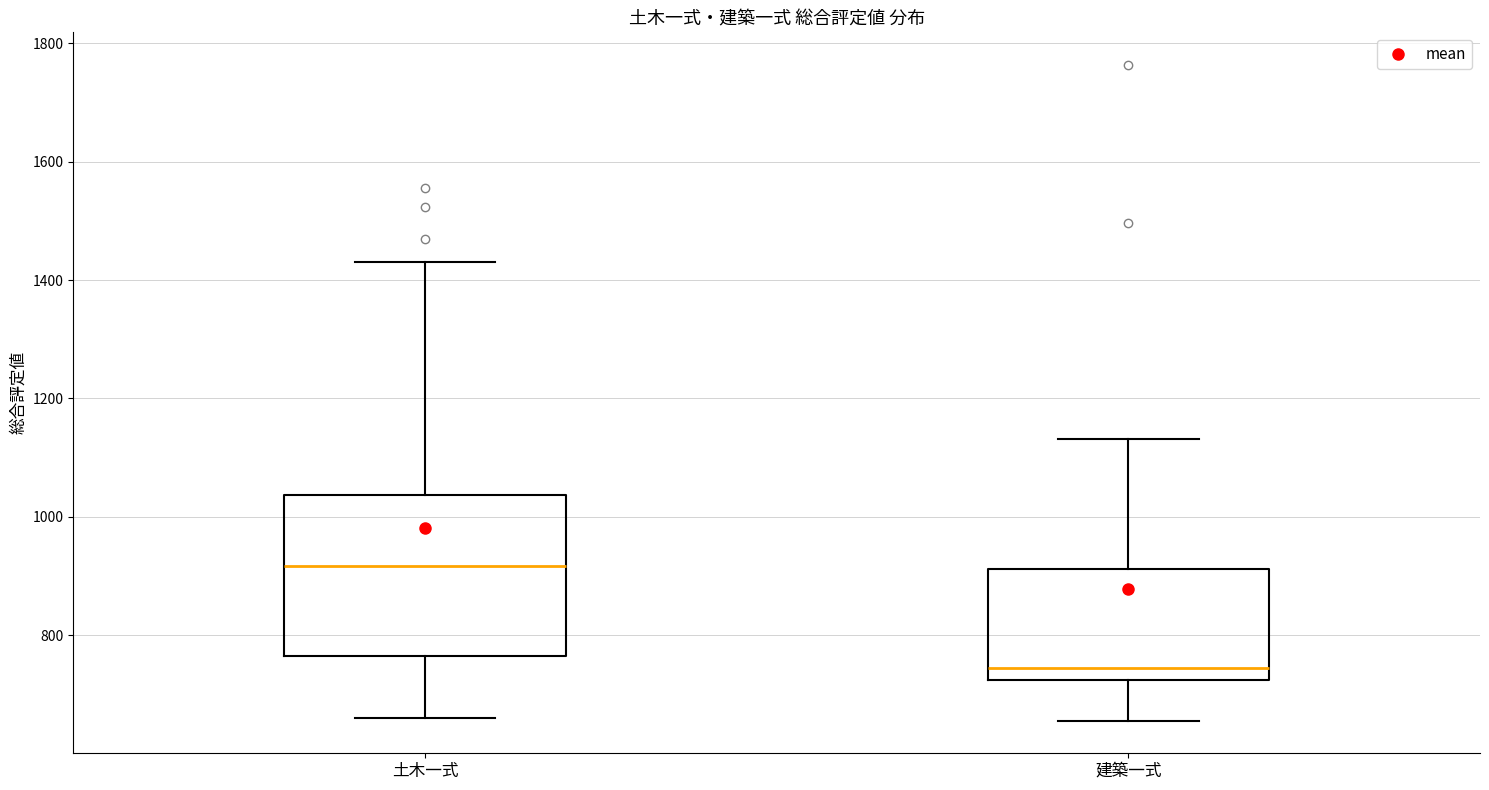

Comparing the boxes themselves (not the whiskers), which one is the tallest?

土木一式